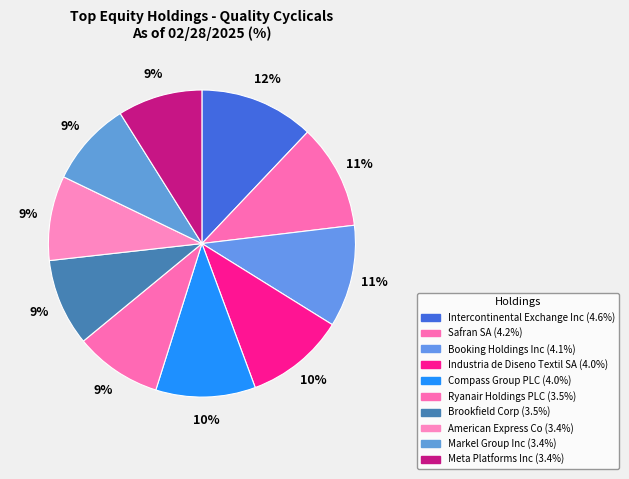

True or false: Brookfield Corp accounts for 9% of the total.

True